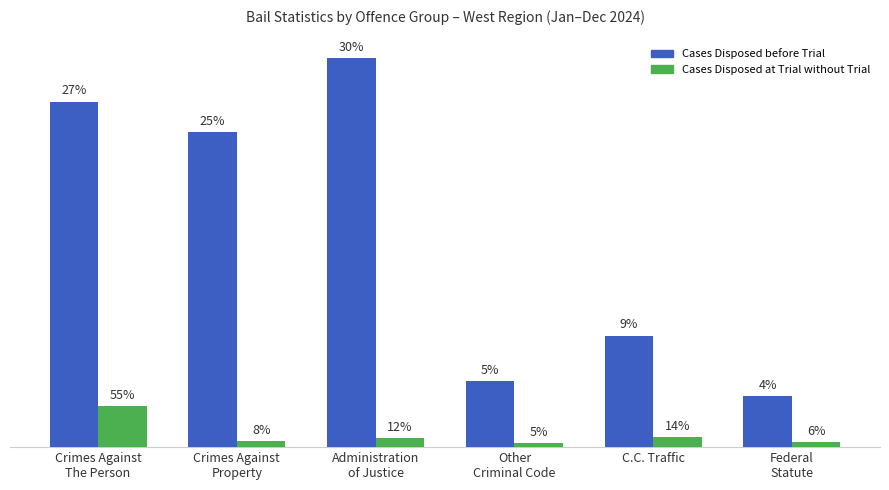

What position from the right is Federal
Statute?

1